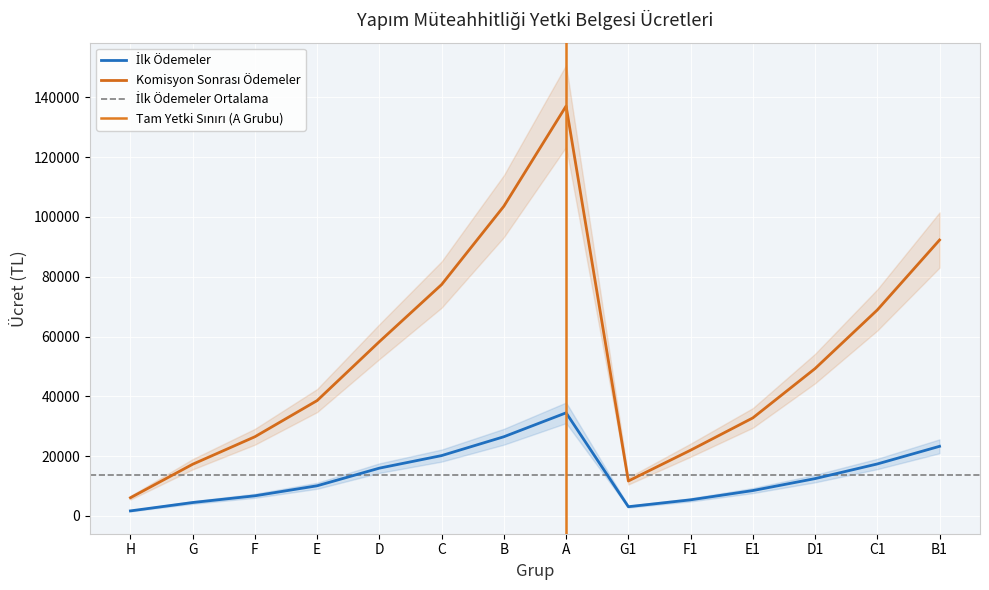

What is the smallest value displayed?

1700